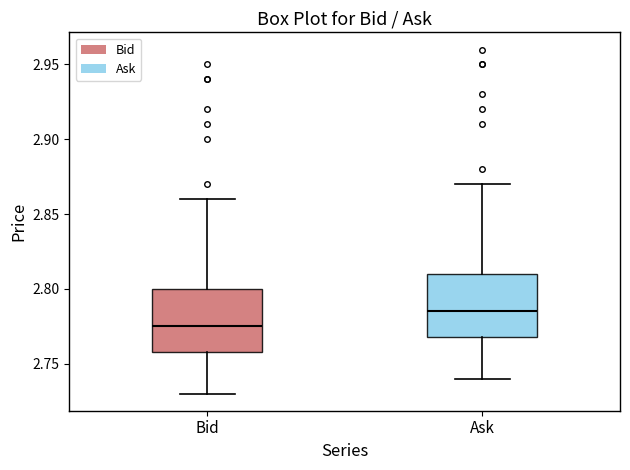

Where is the upper edge of the box for Ask on the y-axis? The values are not printed on the chart, so give them approximately, as read against the axis.

2.810